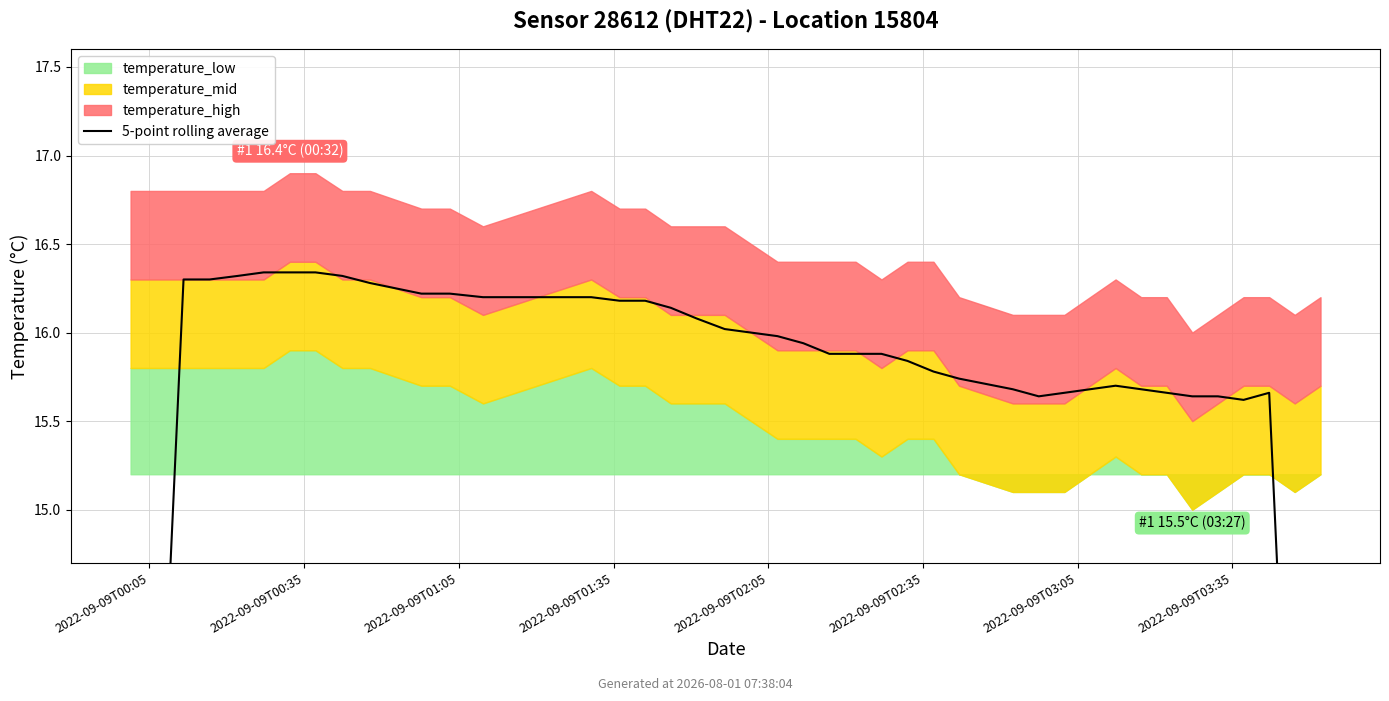

Does the chart display data point markers on the line(s)?

No